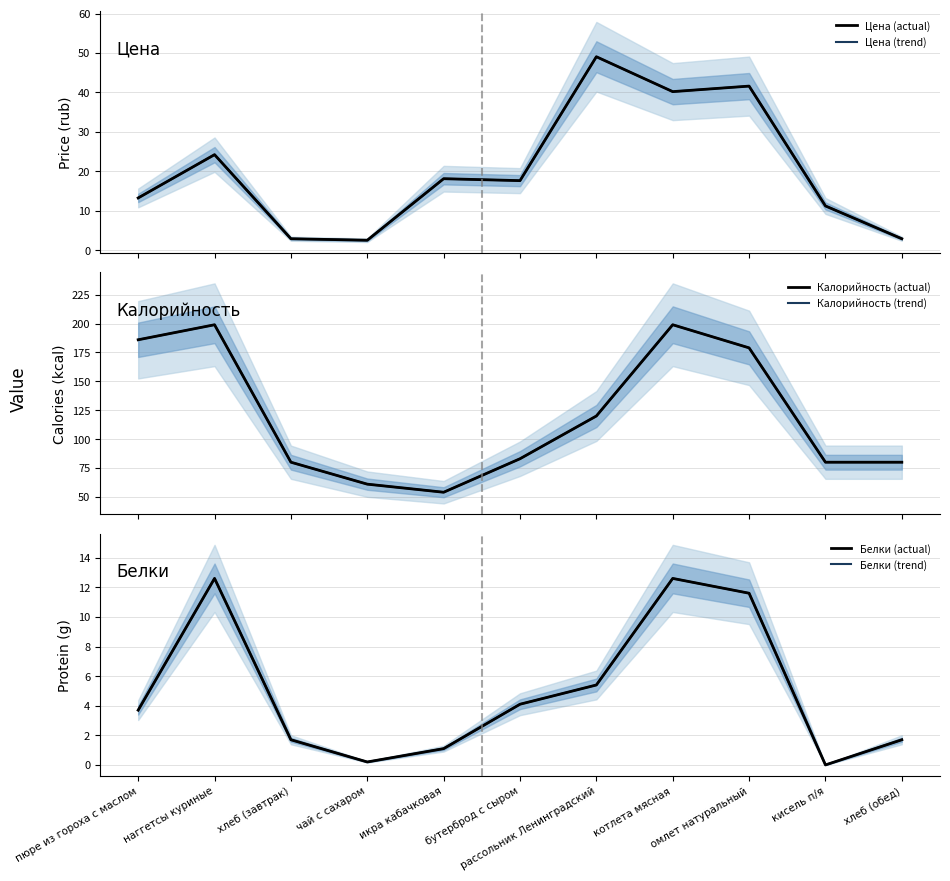

Reading left to right, extract all data points from this chart.

Цена (actual): пюре из гороха с маслом=13.2	наггетсы куриные=24.2	хлеб (завтрак)=2.9	чай с сахаром=2.5	икра кабачковая=18.1	бутерброд с сыром=17.6	рассольник Ленинградский=49.0	котлета мясная=40.2	омлет натуральный=41.6	кисель п/я=11.2	хлеб (обед)=2.9
Цена (trend): пюре из гороха с маслом=13.2	наггетсы куриные=24.2	хлеб (завтрак)=2.9	чай с сахаром=2.5	икра кабачковая=18.1	бутерброд с сыром=17.6	рассольник Ленинградский=49.0	котлета мясная=40.2	омлет натуральный=41.6	кисель п/я=11.2	хлеб (обед)=2.9
Калорийность (actual): пюре из гороха с маслом=186.0	наггетсы куриные=199.0	хлеб (завтрак)=80.0	чай с сахаром=61.0	икра кабачковая=54.0	бутерброд с сыром=83.0	рассольник Ленинградский=120.0	котлета мясная=199.0	омлет натуральный=179.0	кисель п/я=80.0	хлеб (обед)=80.0
Калорийность (trend): пюре из гороха с маслом=186.0	наггетсы куриные=199.0	хлеб (завтрак)=80.0	чай с сахаром=61.0	икра кабачковая=54.0	бутерброд с сыром=83.0	рассольник Ленинградский=120.0	котлета мясная=199.0	омлет натуральный=179.0	кисель п/я=80.0	хлеб (обед)=80.0
Белки (actual): пюре из гороха с маслом=3.7	наггетсы куриные=12.6	хлеб (завтрак)=1.7	чай с сахаром=0.2	икра кабачковая=1.1	бутерброд с сыром=4.1	рассольник Ленинградский=5.4	котлета мясная=12.6	омлет натуральный=11.6	кисель п/я=0.0	хлеб (обед)=1.7
Белки (trend): пюре из гороха с маслом=3.7	наггетсы куриные=12.6	хлеб (завтрак)=1.7	чай с сахаром=0.2	икра кабачковая=1.1	бутерброд с сыром=4.1	рассольник Ленинградский=5.4	котлета мясная=12.6	омлет натуральный=11.6	кисель п/я=0.0	хлеб (обед)=1.7